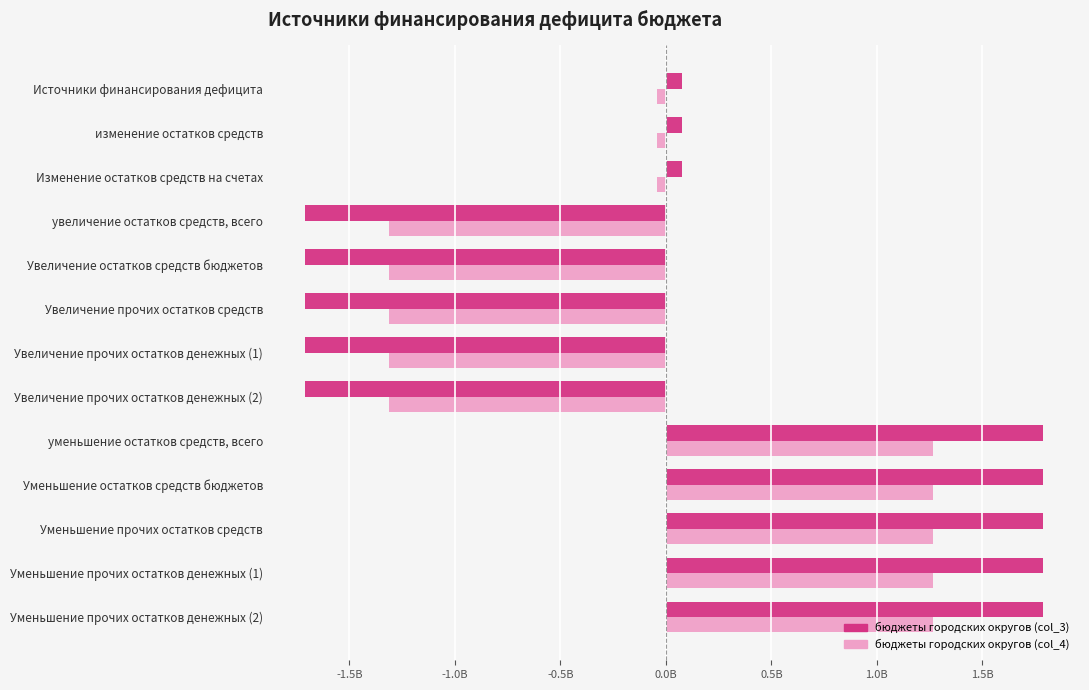

What are all the series names shown in the legend?

бюджеты городских округов (col_3), бюджеты городских округов (col_4)